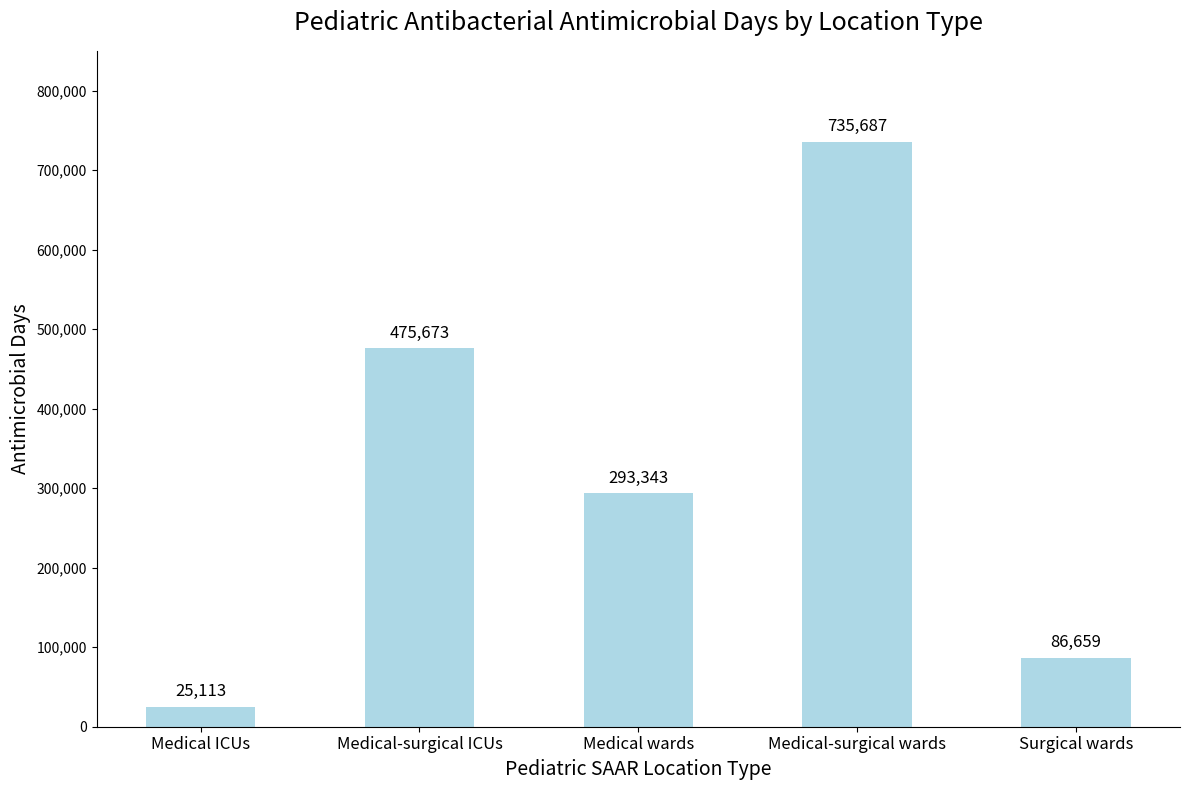

Reading left to right, transcribe all the data shown in this chart.

Medical ICUs=25113	Medical-surgical ICUs=475673	Medical wards=293343	Medical-surgical wards=735687	Surgical wards=86659